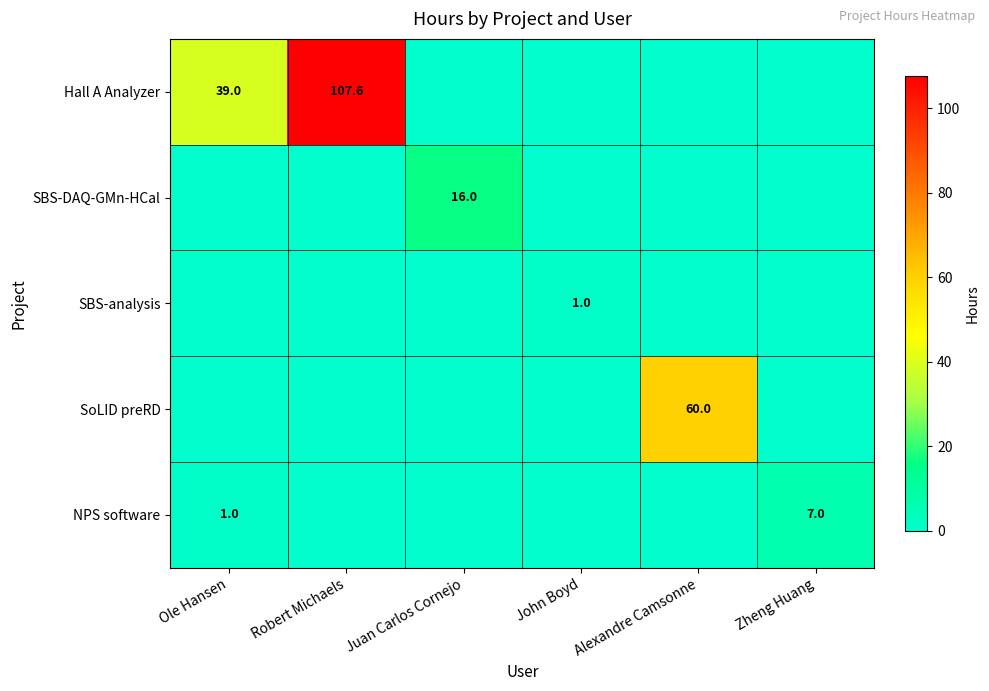

The SBS-DAQ-GMn-HCal series shows 16.0 at Juan Carlos Cornejo. True or false?

True